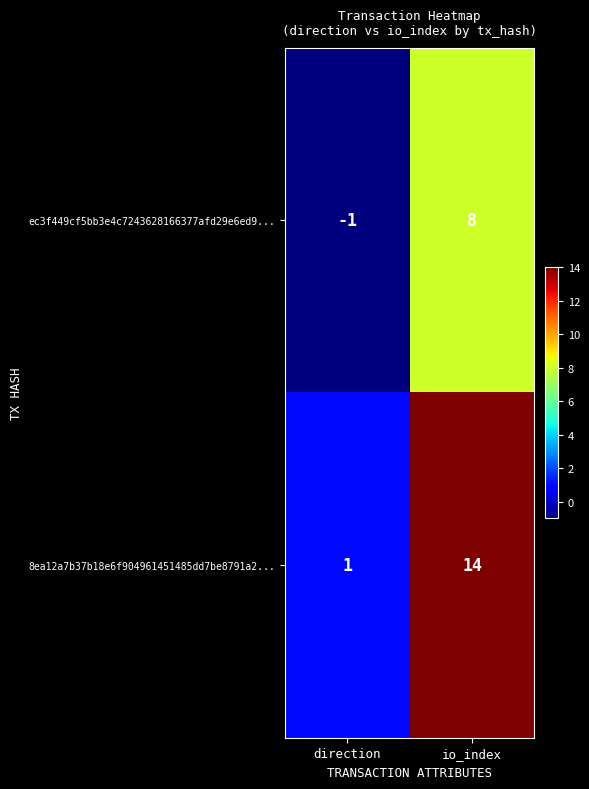

Count the number of data series in this chart.

2